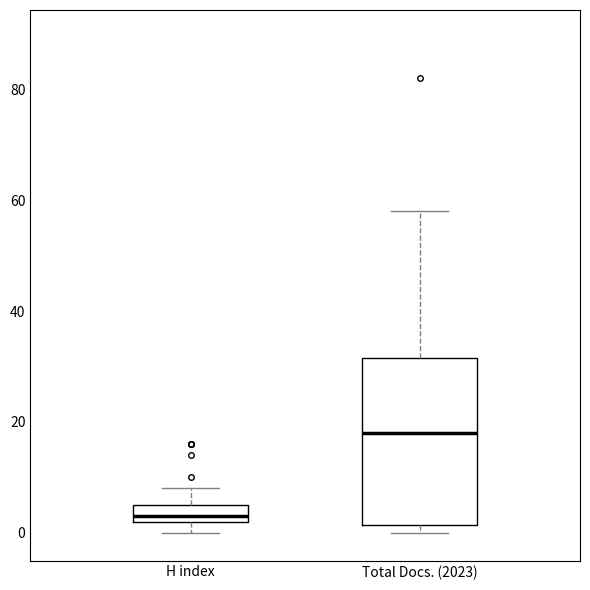

Which box's median line is the lowest?

H index